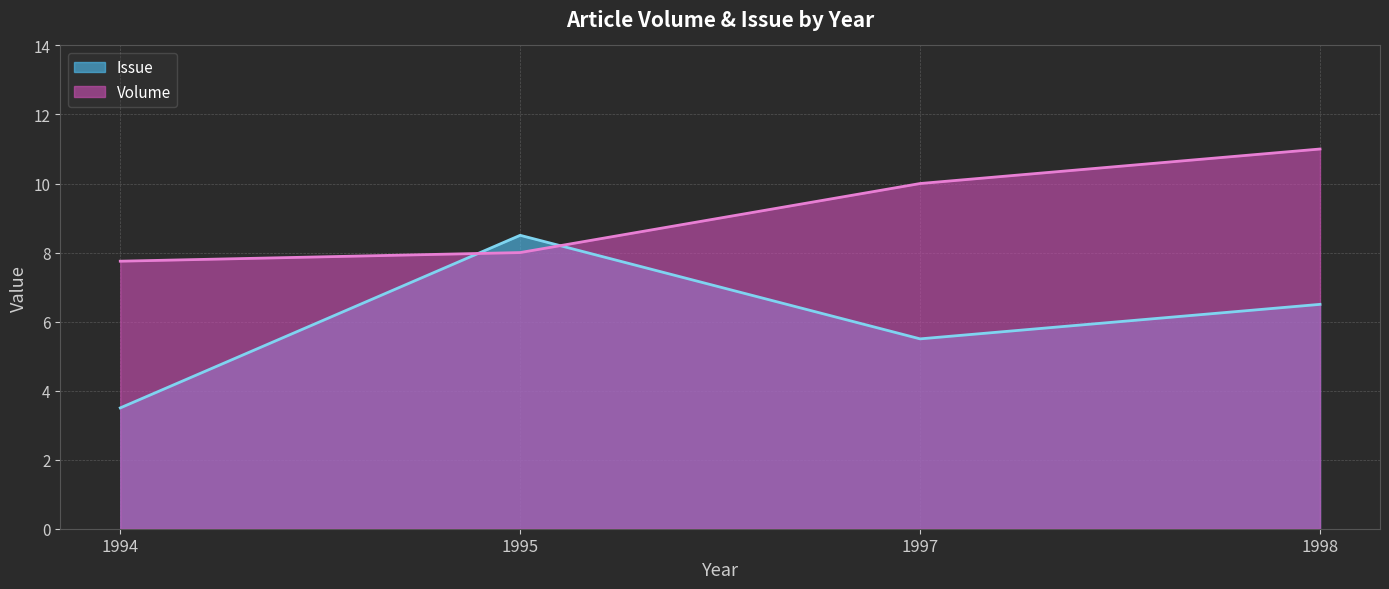

True or false: Issue and Volume cross at least once.

True